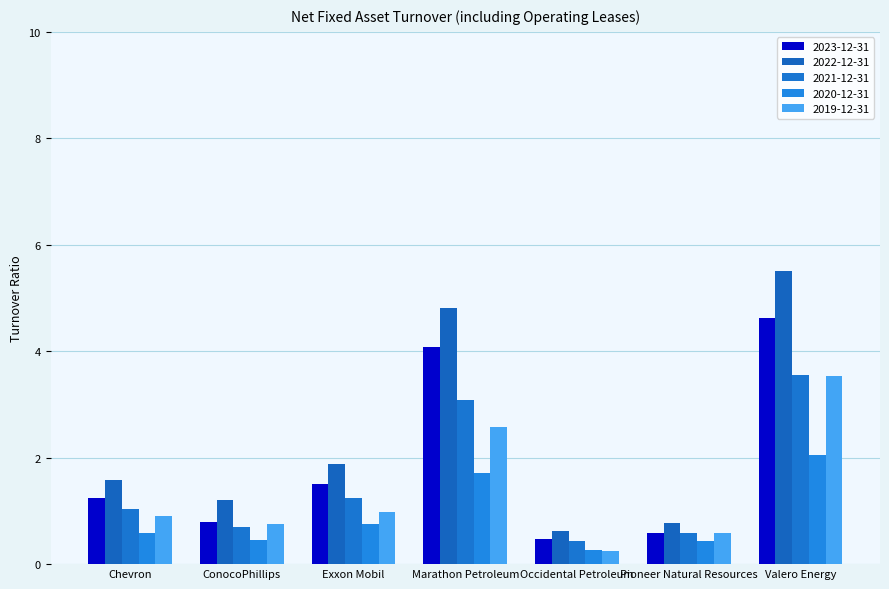

What is the sum of the 2019-12-31 values at Occidental Petroleum and Chevron?

1.1